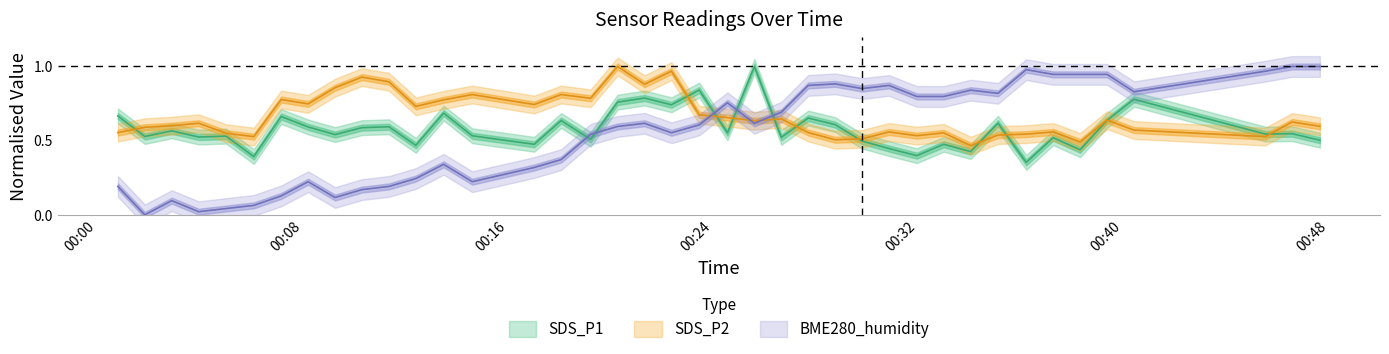

Is the value of SDS_P1 at 2023/01/12 00:20:17 greater than the value of SDS_P2 at 2023/01/12 00:18:05?

No